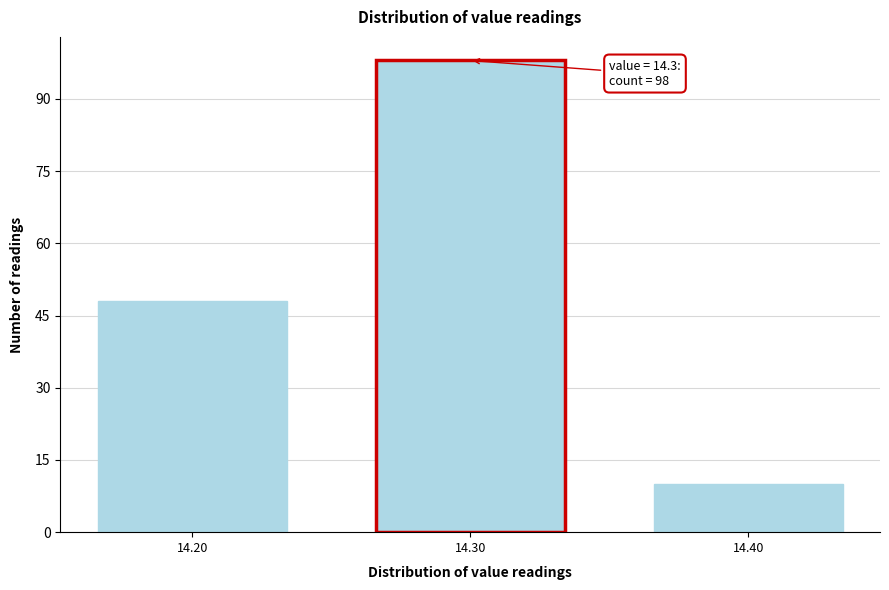

Which range on the x-axis has the tallest bar?

14.25 to 14.35